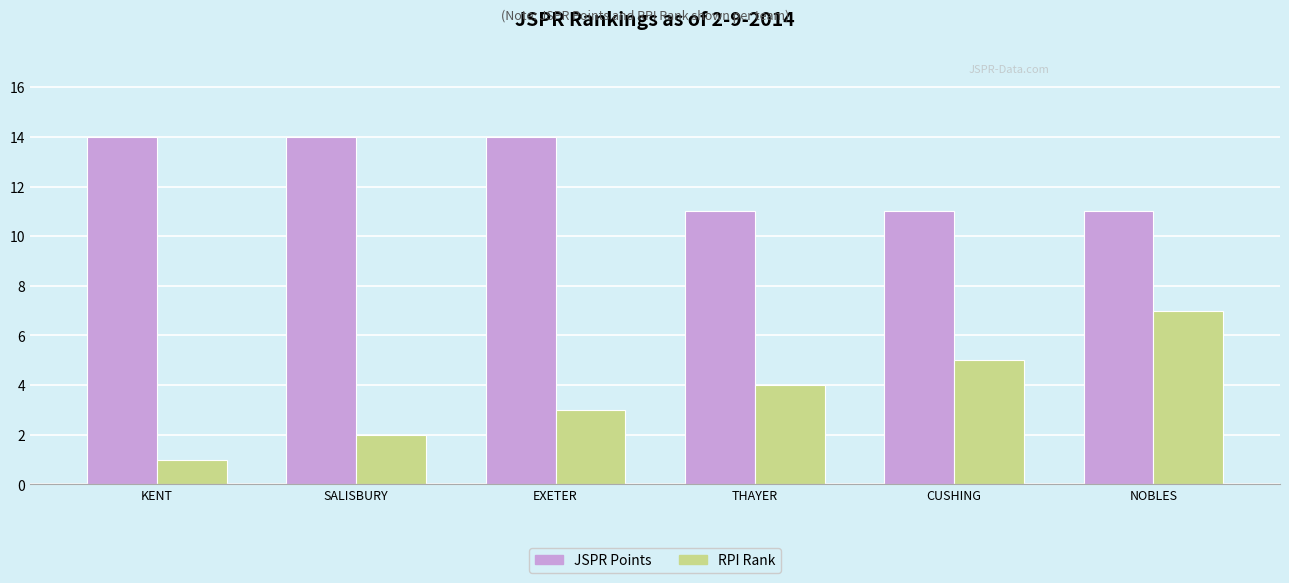

Reading left to right, transcribe all the data shown in this chart.

JSPR Points: KENT=14	SALISBURY=14	EXETER=14	THAYER=11	CUSHING=11	NOBLES=11
RPI Rank: KENT=1	SALISBURY=2	EXETER=3	THAYER=4	CUSHING=5	NOBLES=7